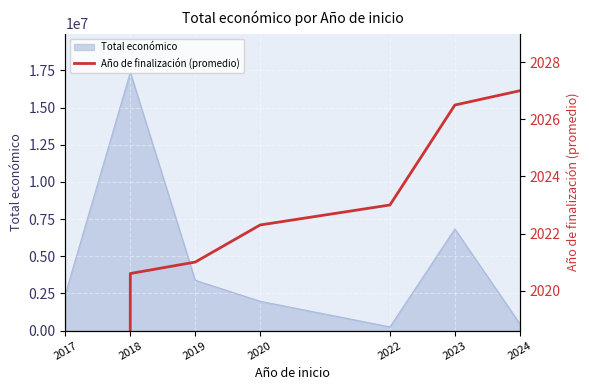

What is the change in value from 2022 to 2023?

+3.5